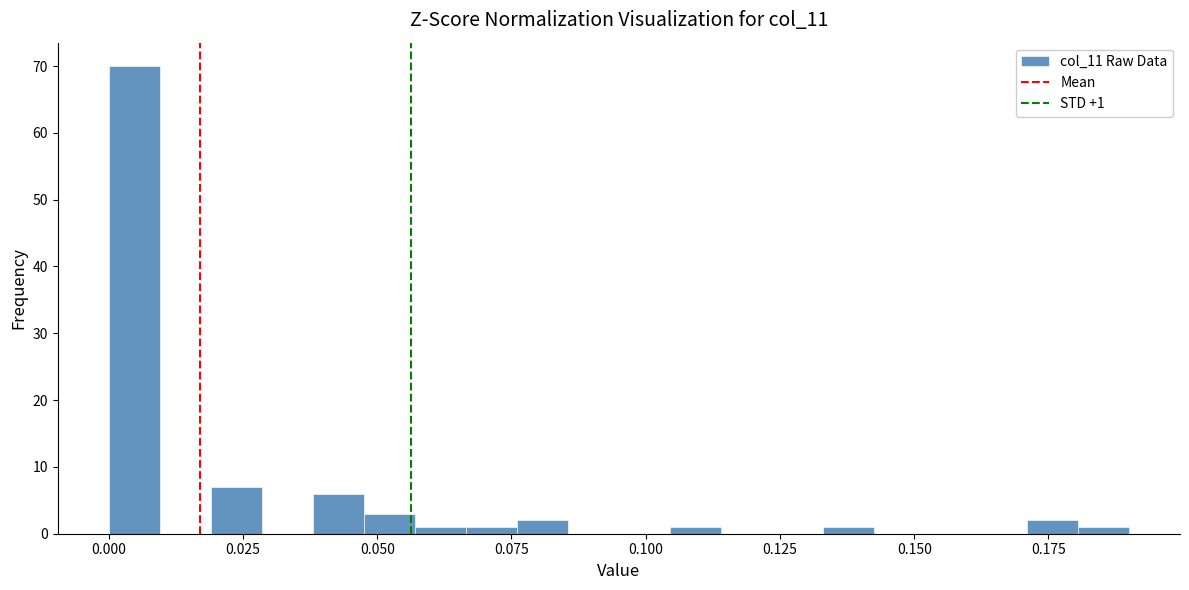

Around what value on the x-axis is the tallest bar? Give the approximate position of its centre, as read against the axis.

0.005